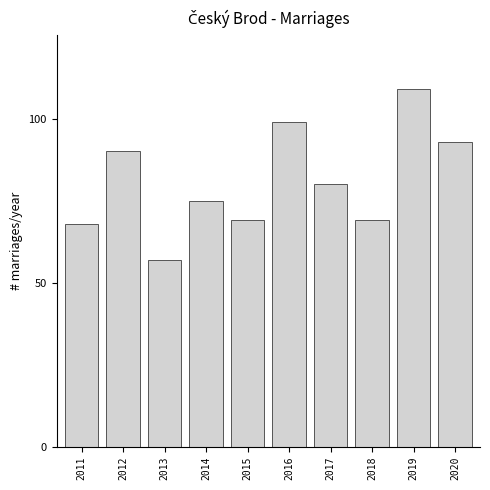

Reading left to right, transcribe all the data shown in this chart.

68	90	57	75	69	99	80	69	109	93